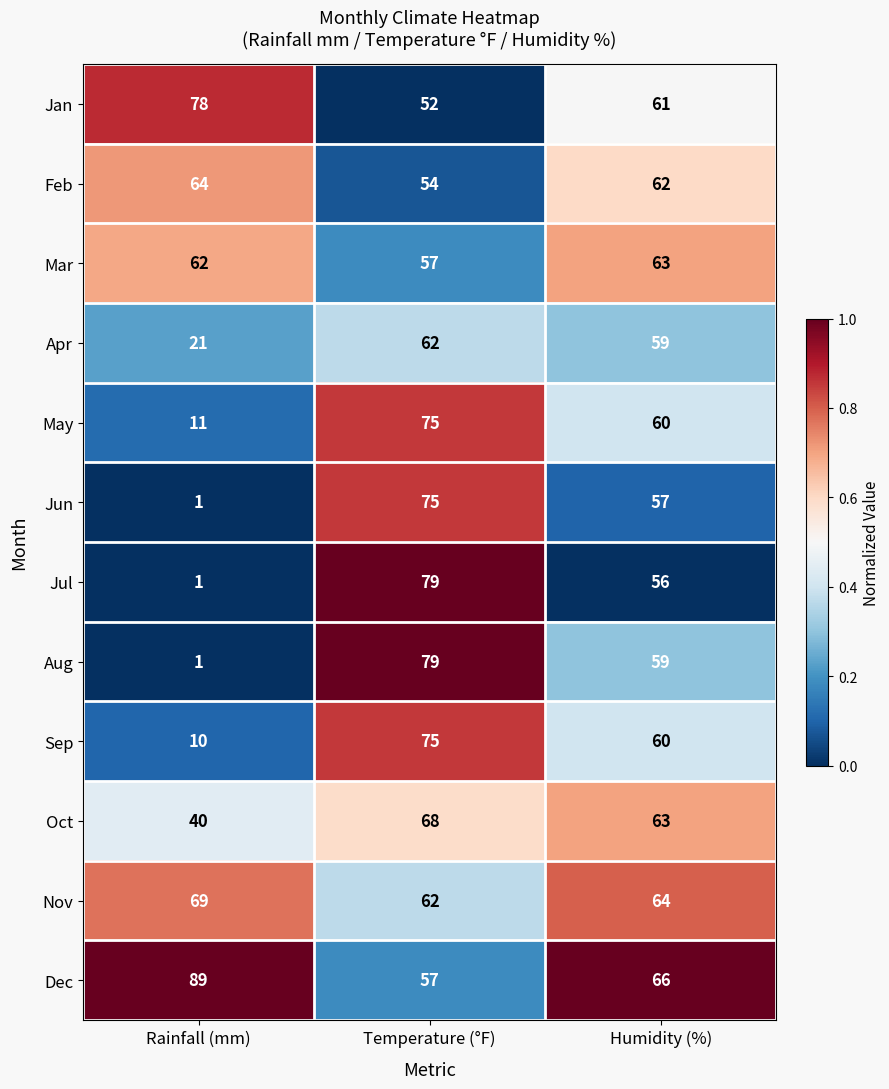

List the labels in order of Jul value, smallest first.

Rainfall (mm), Humidity (%), Temperature (°F)